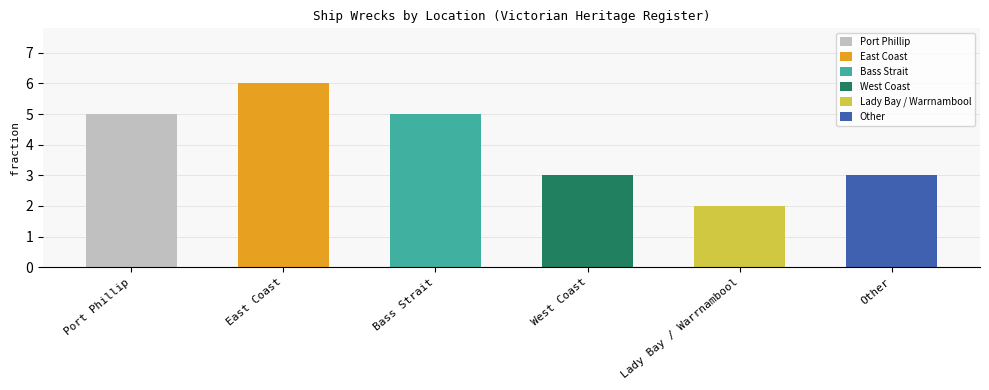

How many values are between 3 and 5?

4